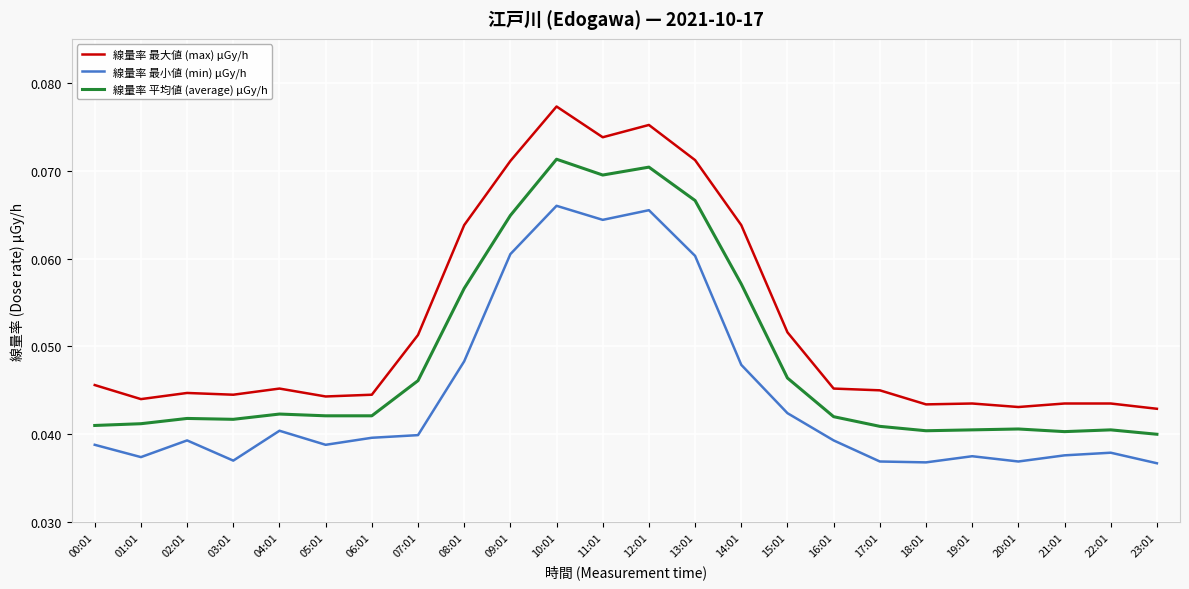

Which series has the largest total across all categories?

線量率 最大値 (max) μGy/h